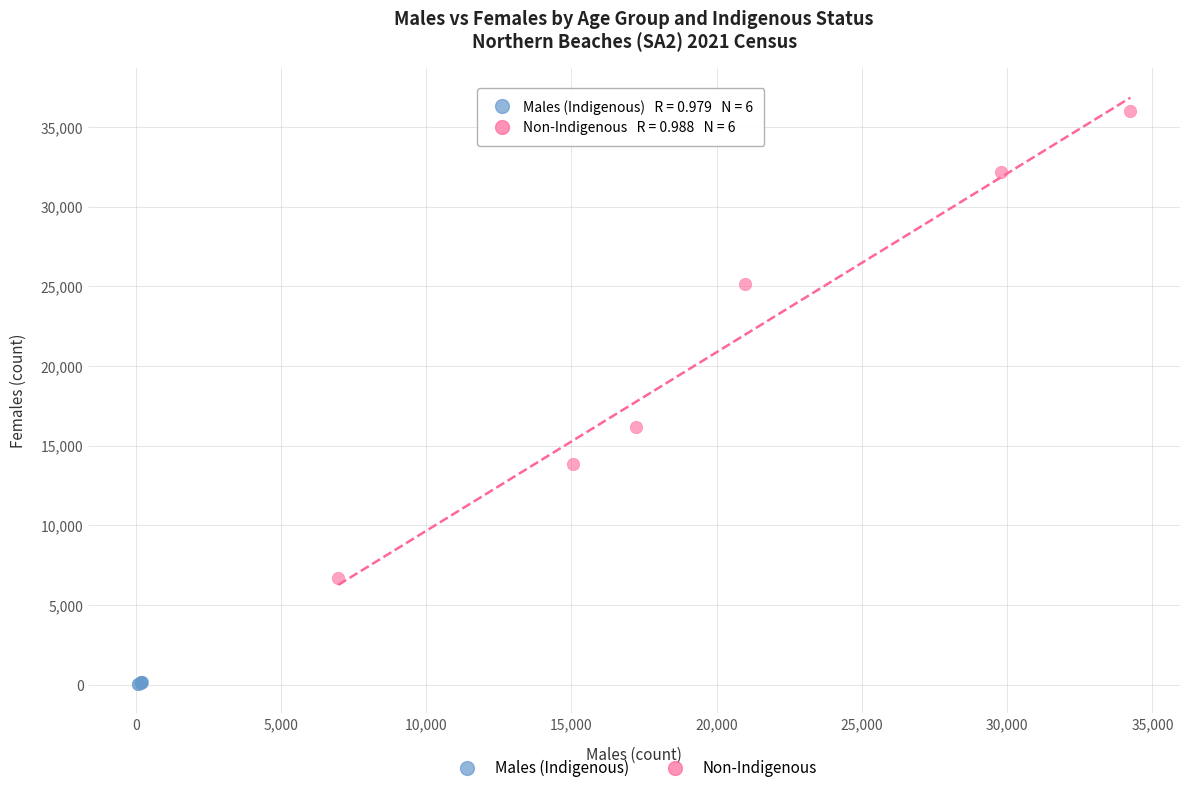

Which series has the widest spread of Y values?

Non-Indigenous